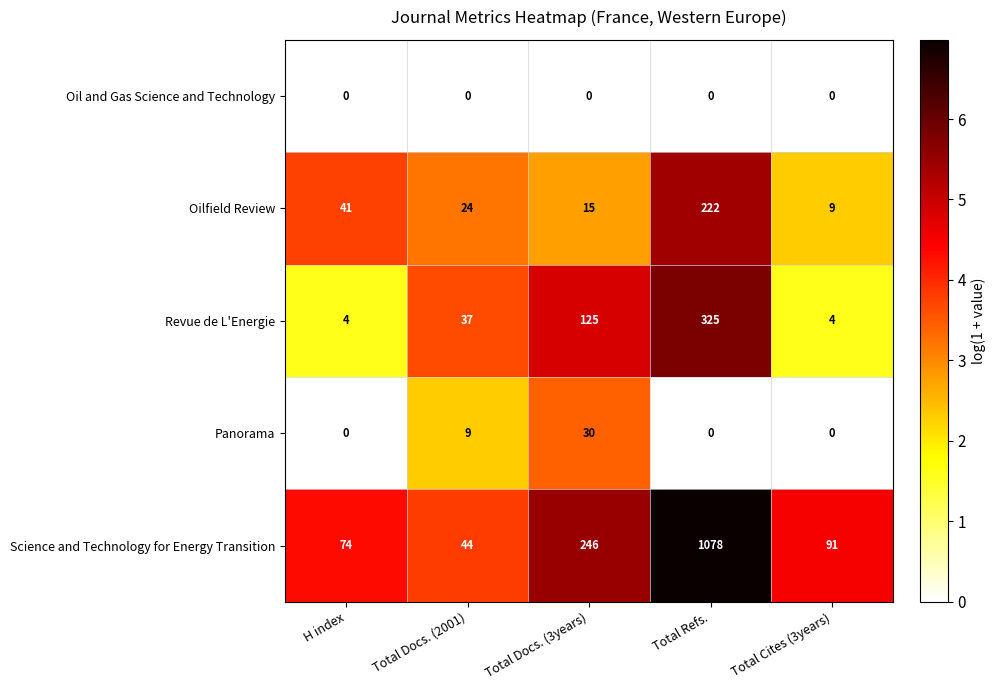

List the series in order of their peak value, highest first.

Science and Technology for Energy Transition, Revue de L'Energie, Oilfield Review, Panorama, Oil and Gas Science and Technology